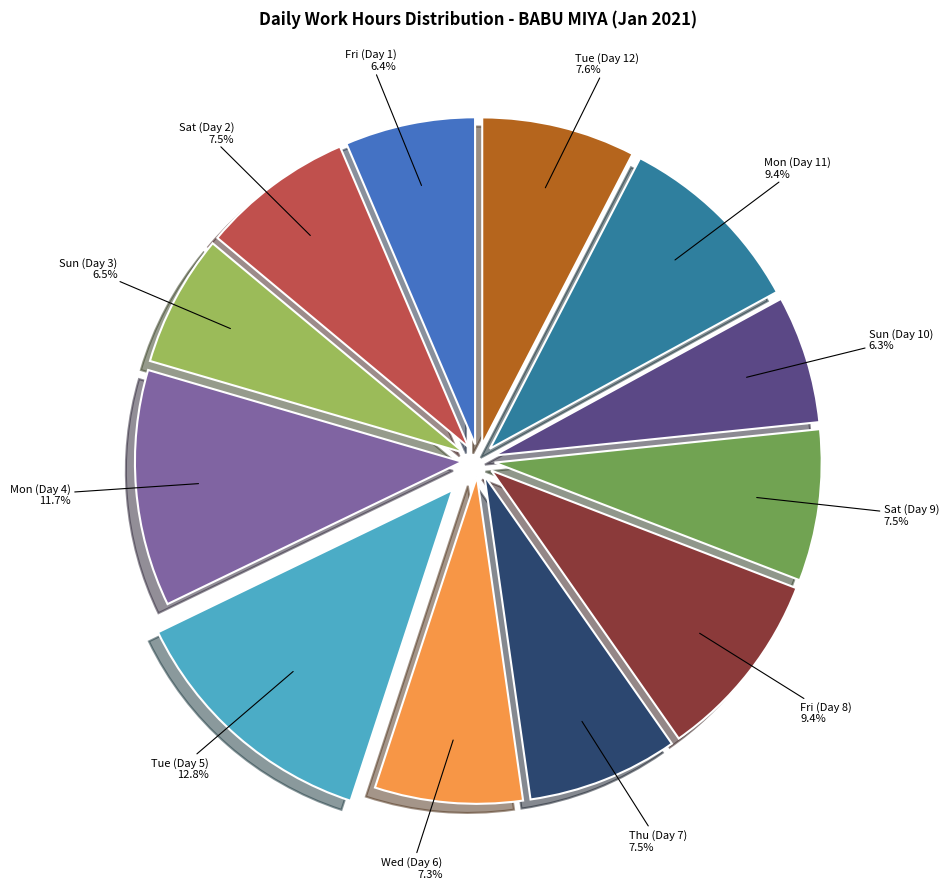

Is there any slice that represents more than half of the pie?

No